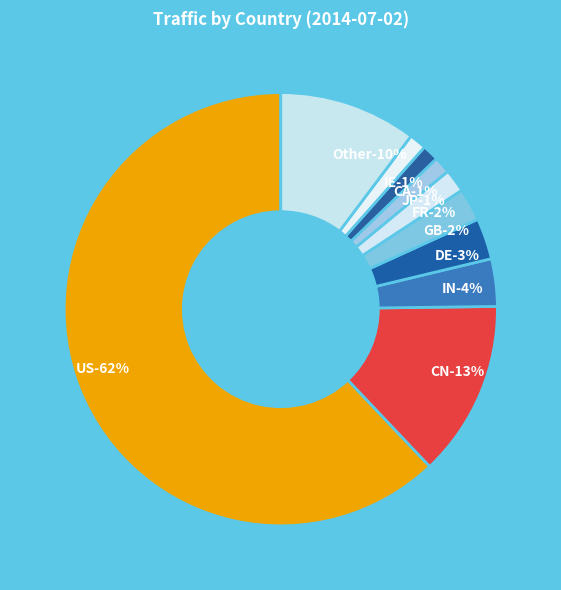

Which category accounts for the majority?

US